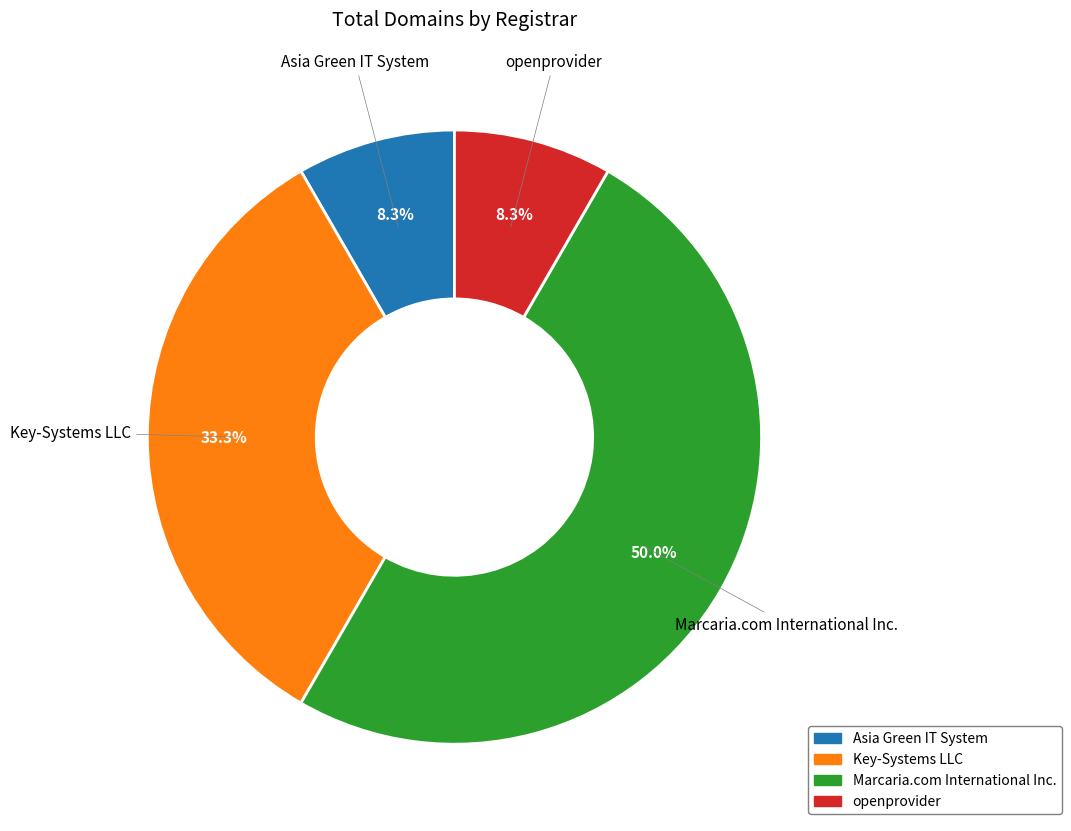

What is the largest slice in the pie chart?

Marcaria.com International Inc.